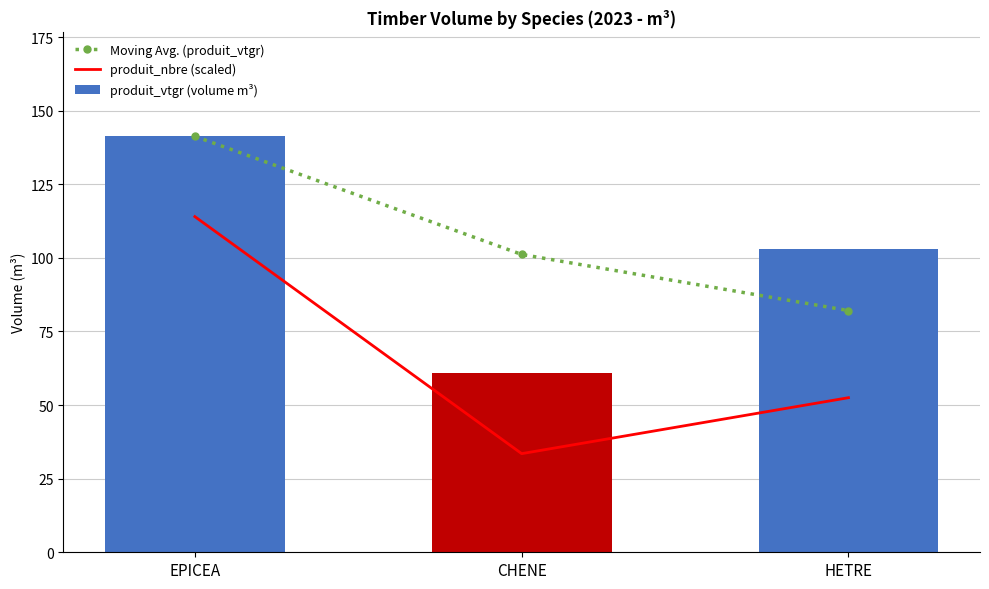

Reading left to right, transcribe all the data shown in this chart.

Moving Avg. (produit_vtgr): 141.3	101.2	82.1
produit_nbre (scaled): 114.0	33.5	52.5
produit_vtgr (volume m³): 141.3	61.0	103.2